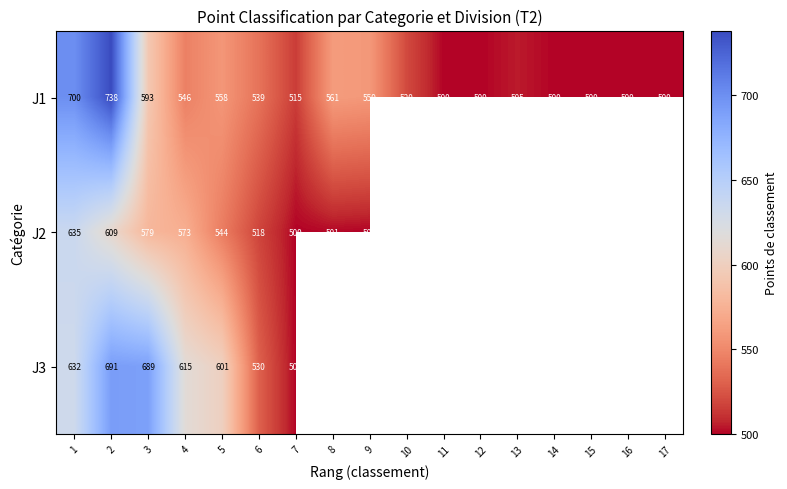

The J2 series shows 544 at 5. True or false?

True